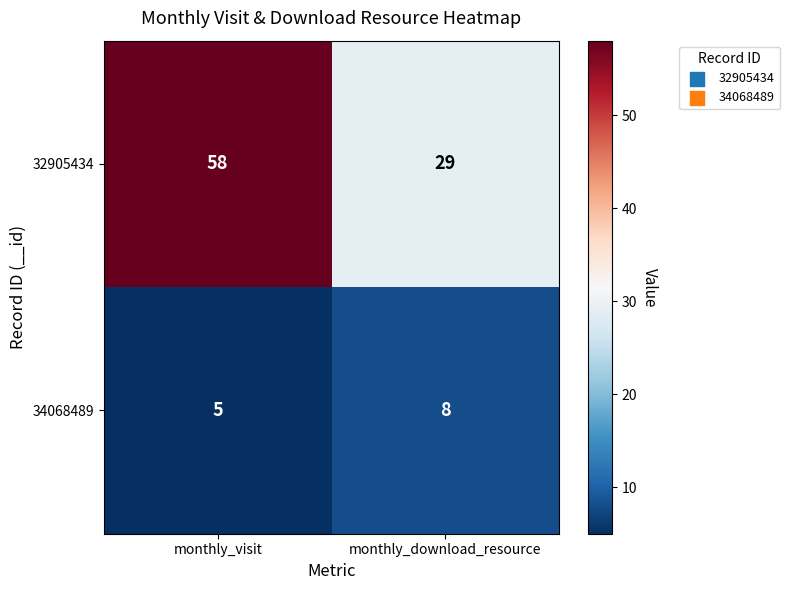

What value does the 32905434 series have at monthly_download_resource?

29